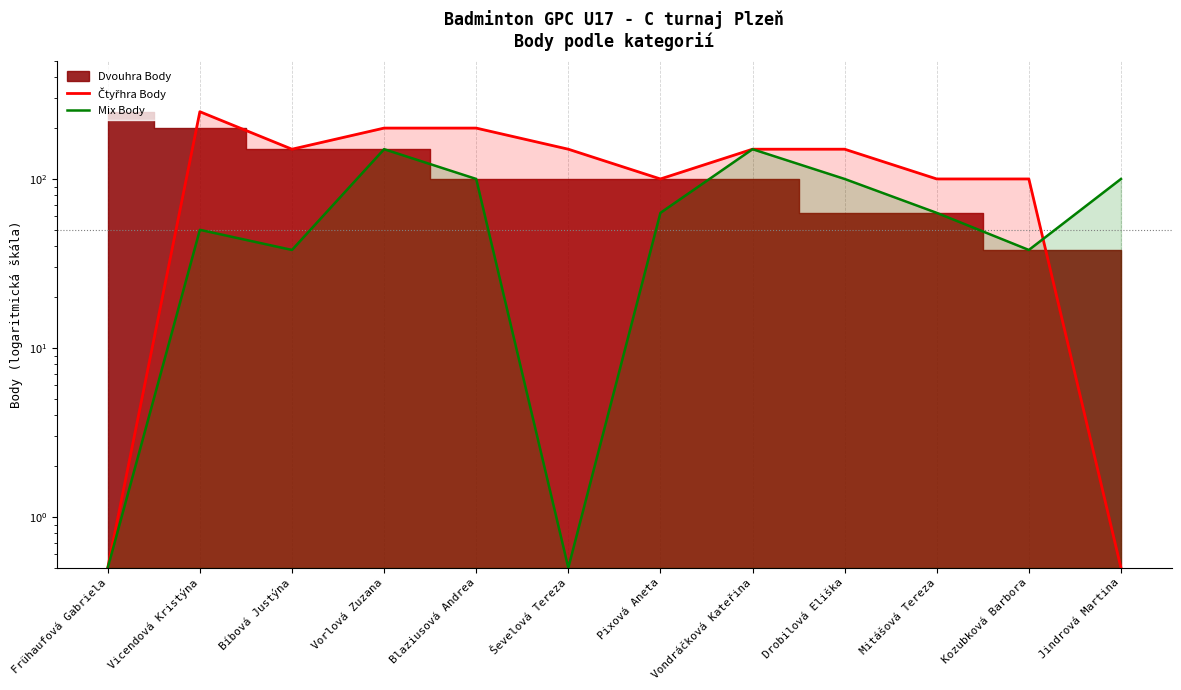

Which series has the widest spread of values?

Čtyřhra Body